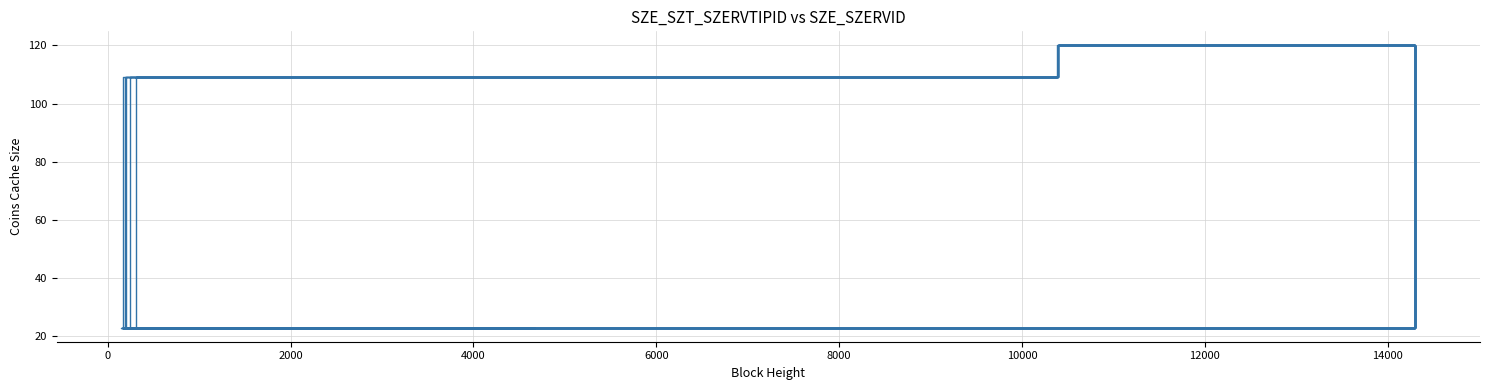

What value does the data have at 8000, to the nearest 5?

110